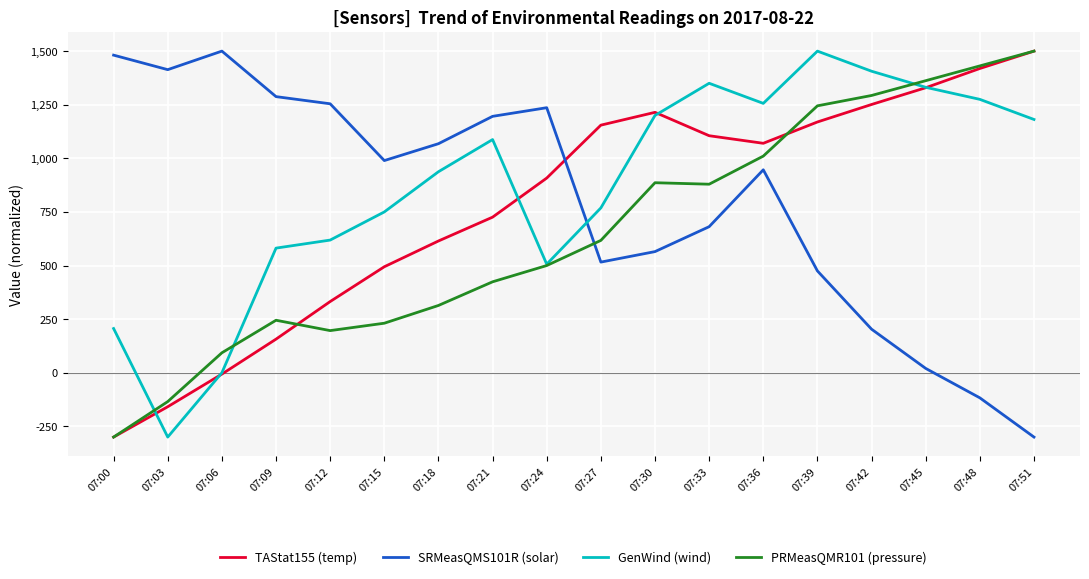

At 07:18, list the series in order from largest to smallest.

SRMeasQMS101R (solar), GenWind (wind), TAStat155 (temp), PRMeasQMR101 (pressure)